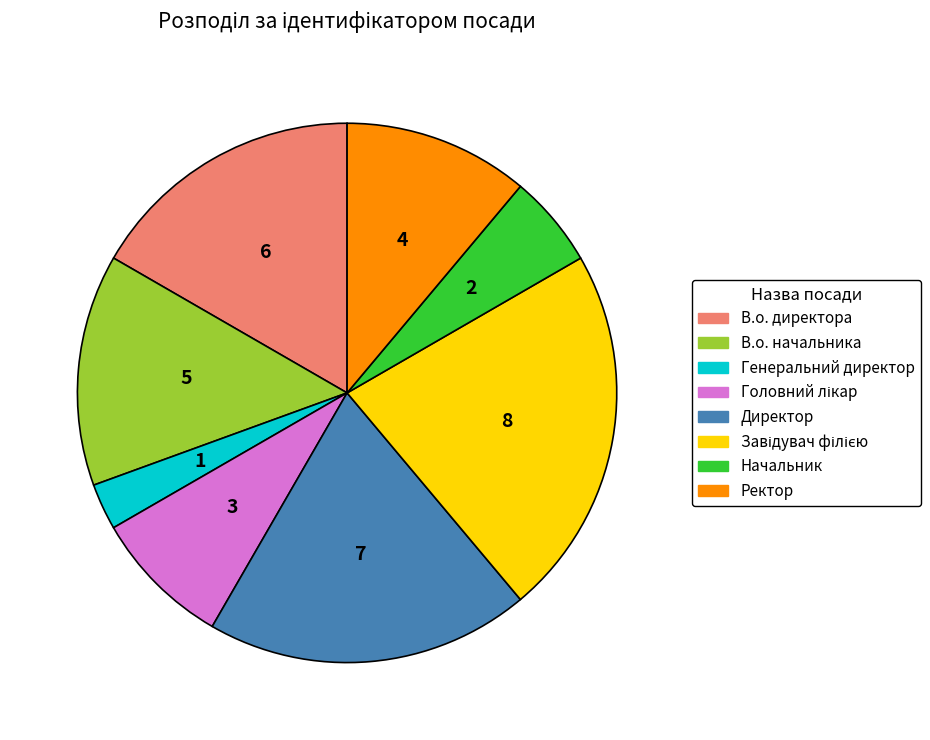

Is there any slice that represents more than half of the pie?

No